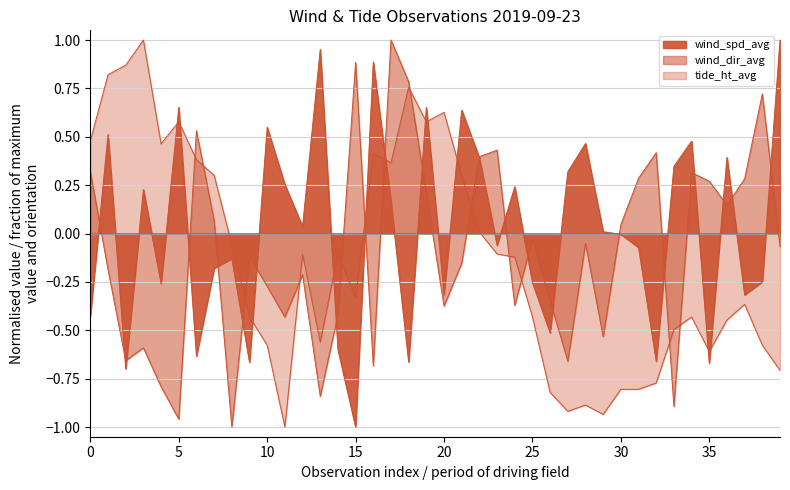

Where is tide_ht_avg nearest to the value 0?

22